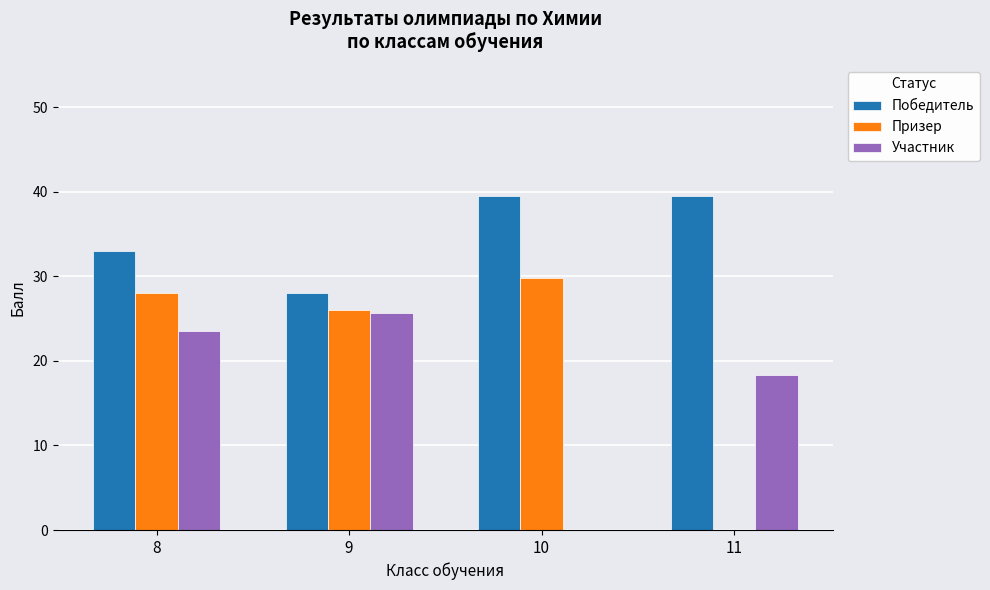

Between 8 and 11, which series saw the biggest shift?

Призер